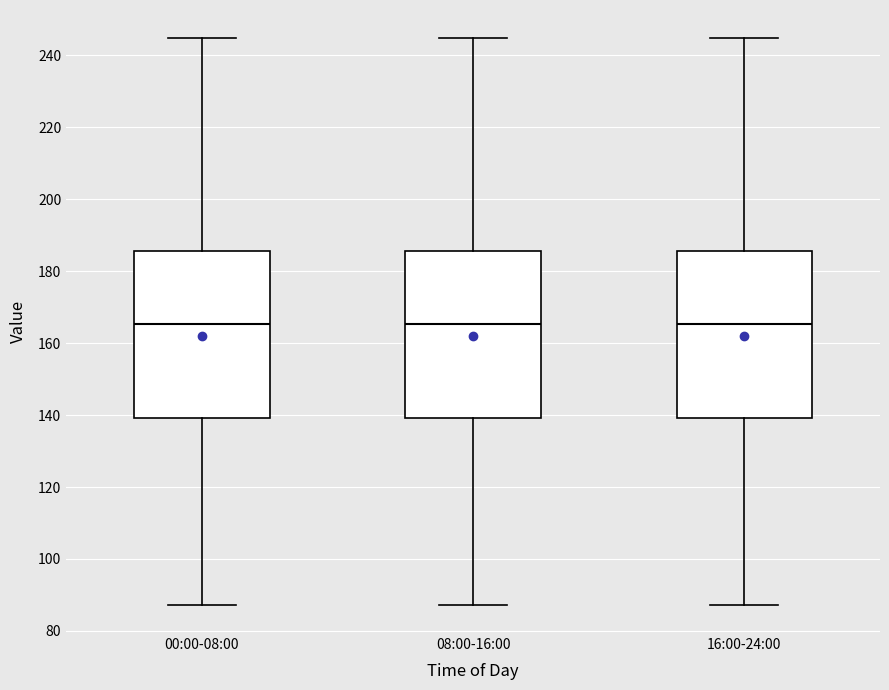

Where does the lower whisker of the box for 08:00-16:00 end on the y-axis? The values are not printed on the chart, so give them approximately, as read against the axis.

88